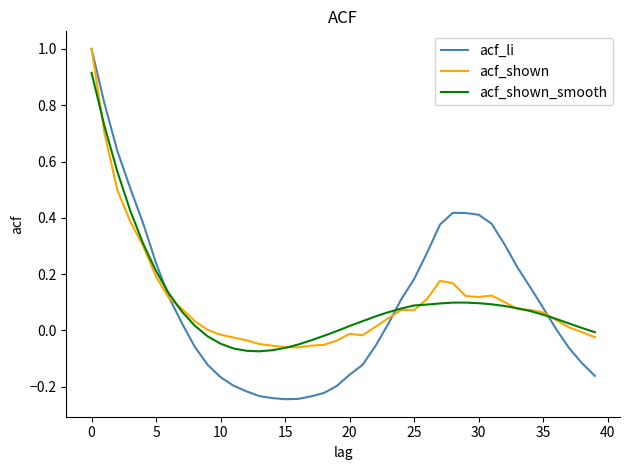

Which series has the largest range (max minus min)?

acf_li